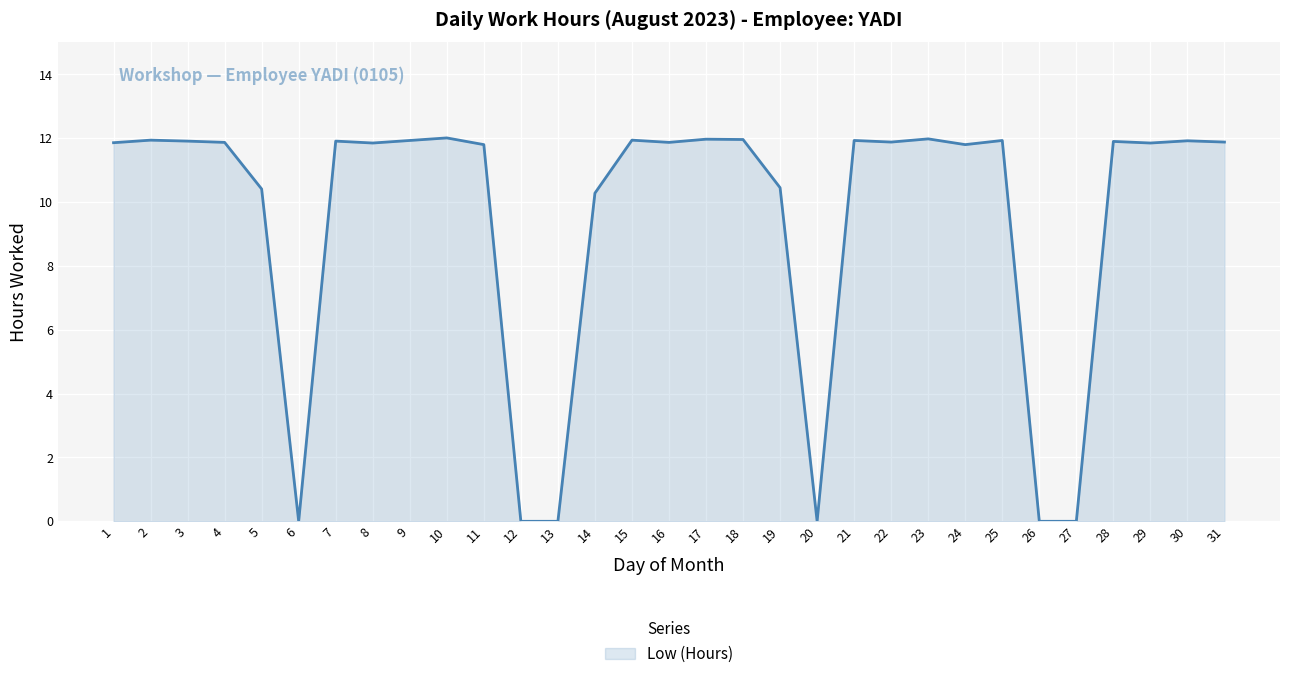

Is it true that the value at 28 is 11.9?

True